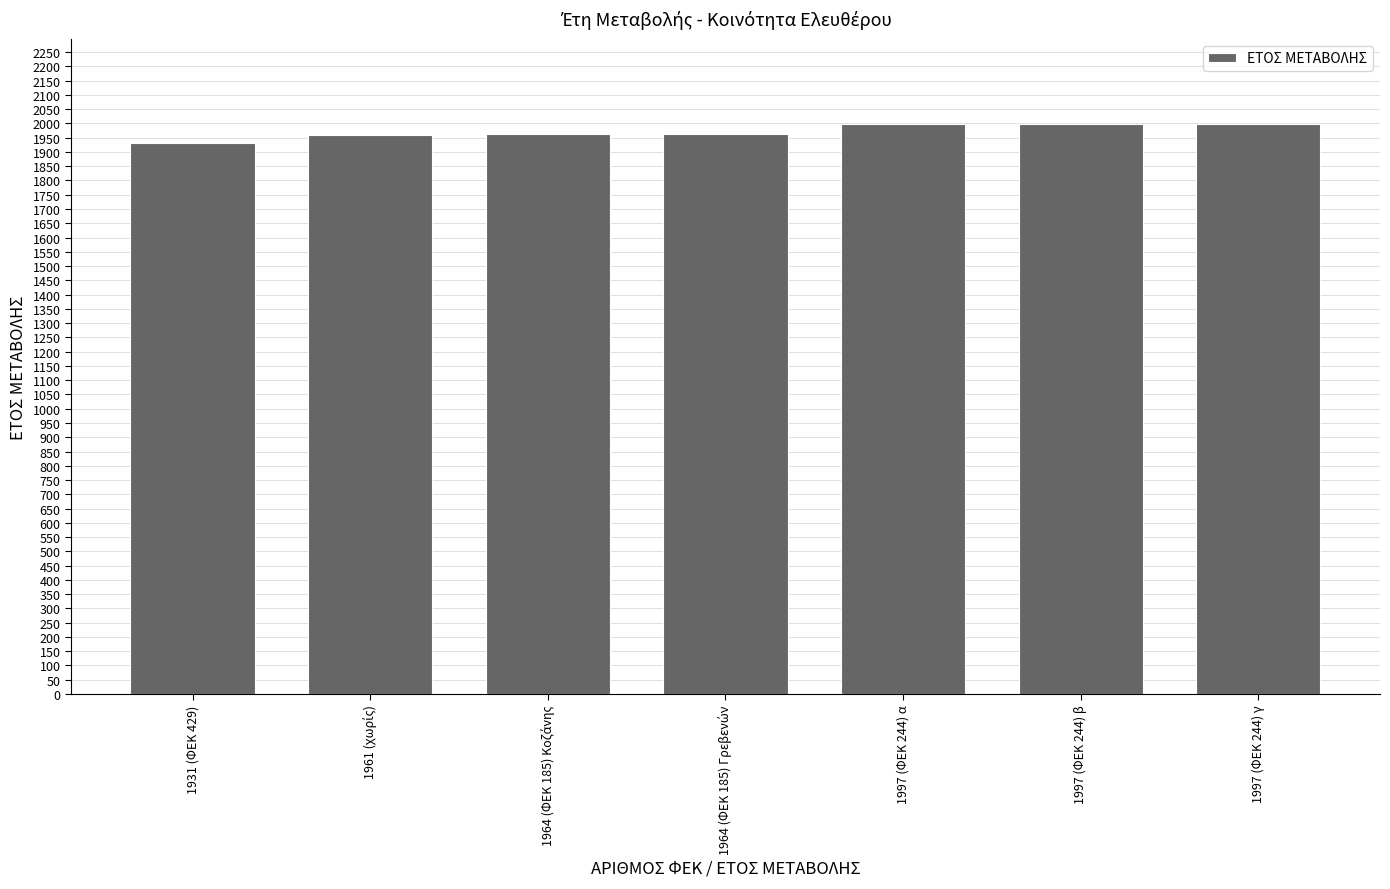

The value at 1997 (ΦΕΚ 244) α is 1997. True or false?

True